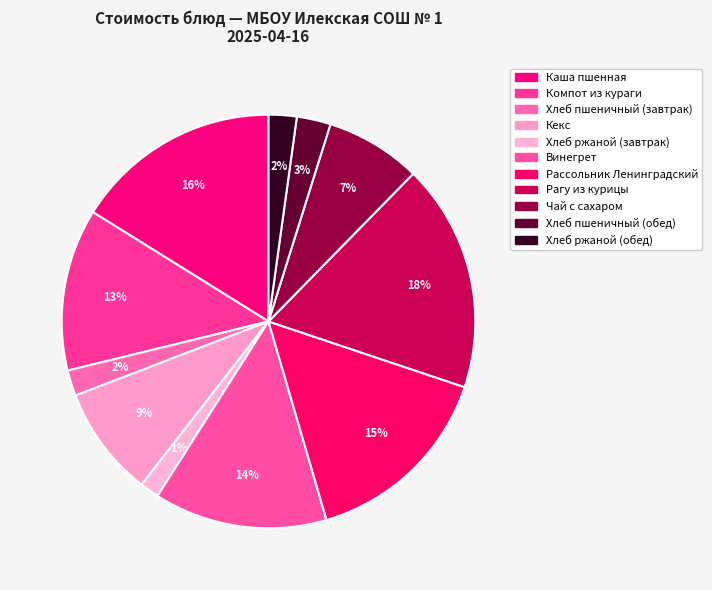

To the nearest percent, what percentage of the pie is Хлеб ржаной (обед)?

2%